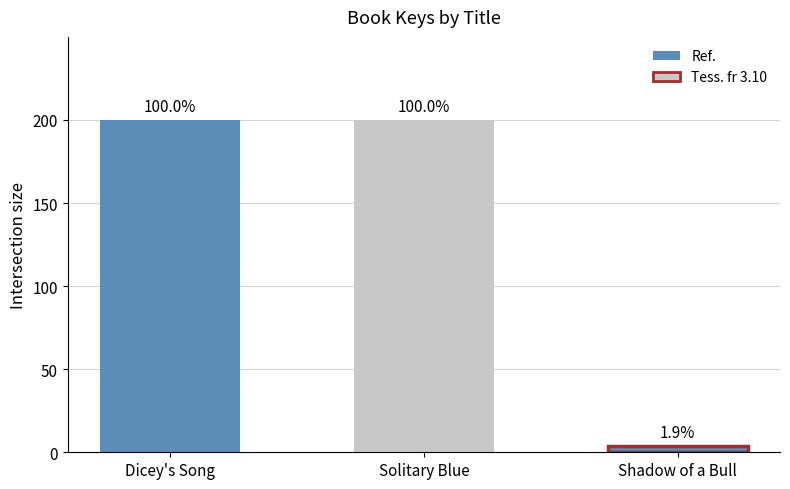

Is it true that the value at Shadow of a Bull is 2559?

False